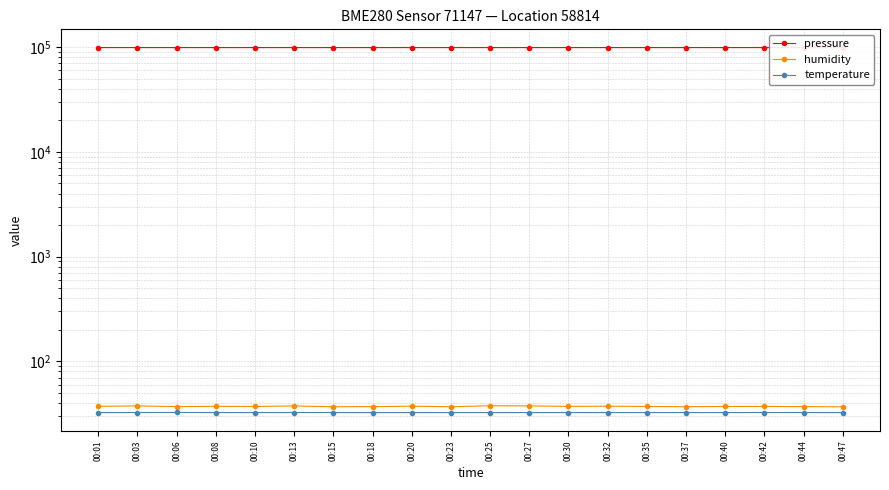

Count the number of data series in this chart.

3